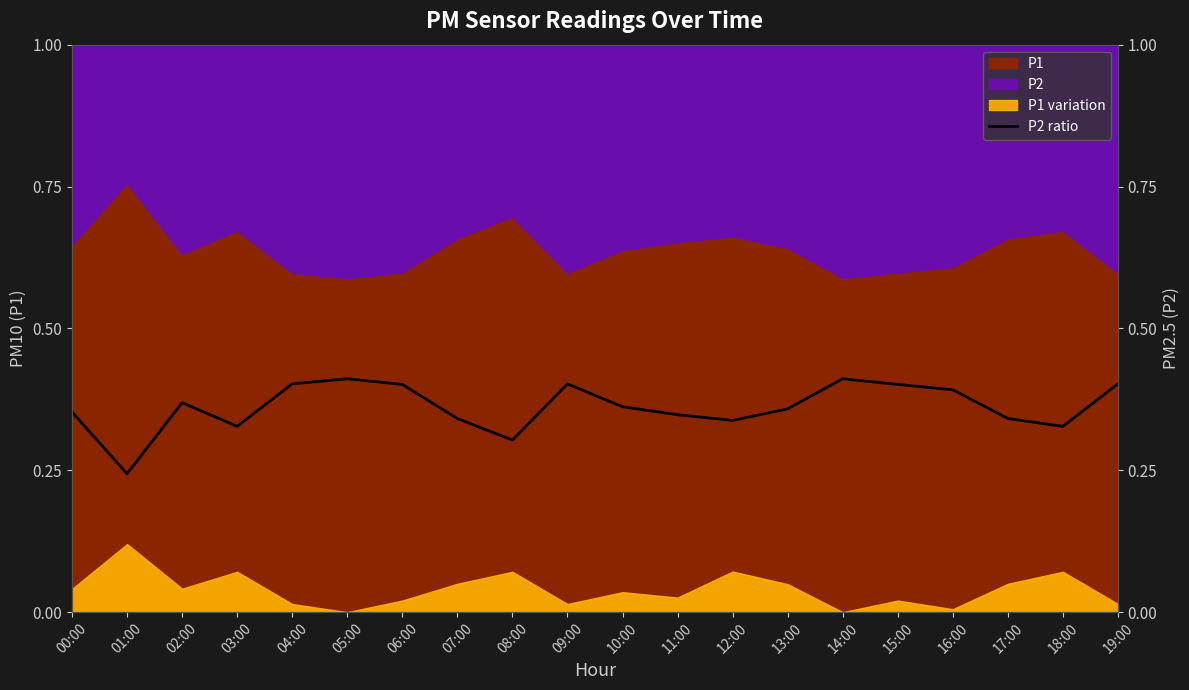

True or false: the data shows 0.3 at 07:00.

True